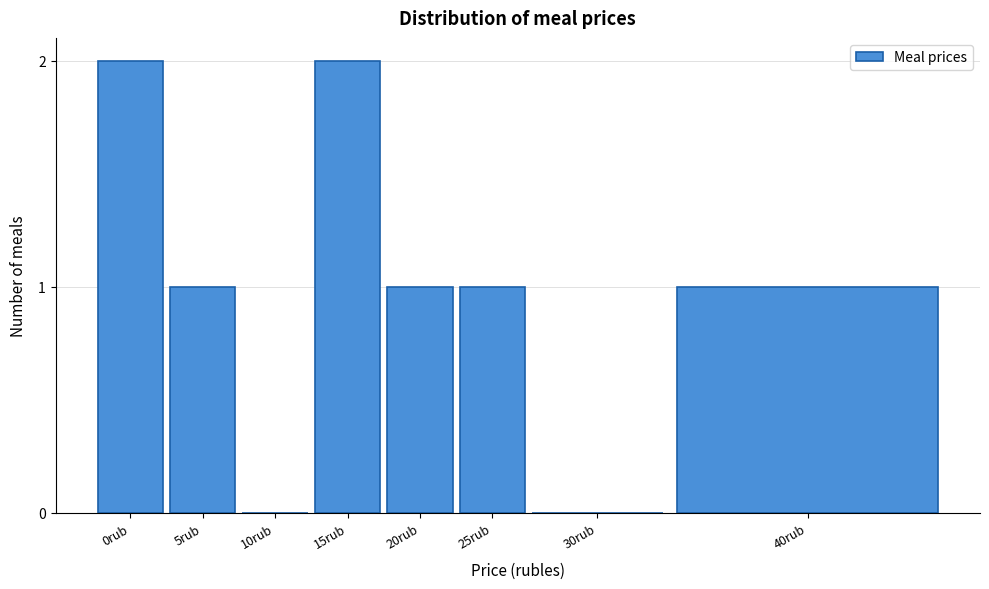

Reading left to right, list all the values displayed in this chart.

0rub=2	5rub=1	10rub=0	15rub=2	20rub=1	25rub=1	30rub=0	40rub=1